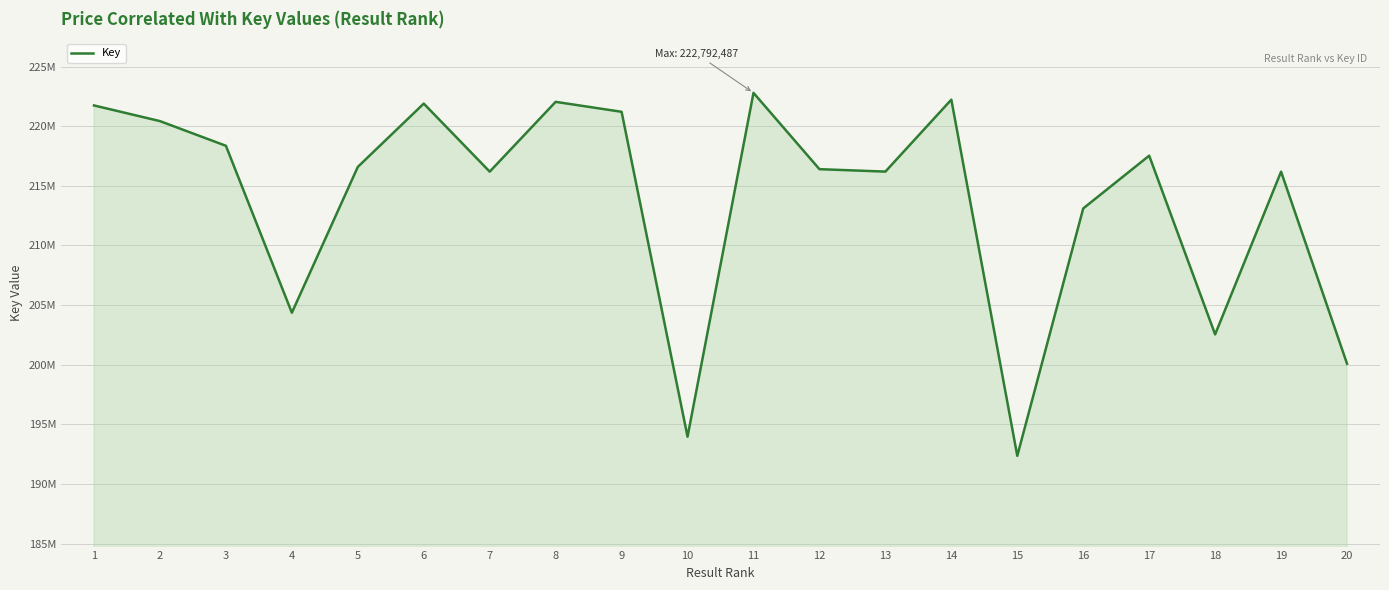

Does the chart display data point markers on the line(s)?

No